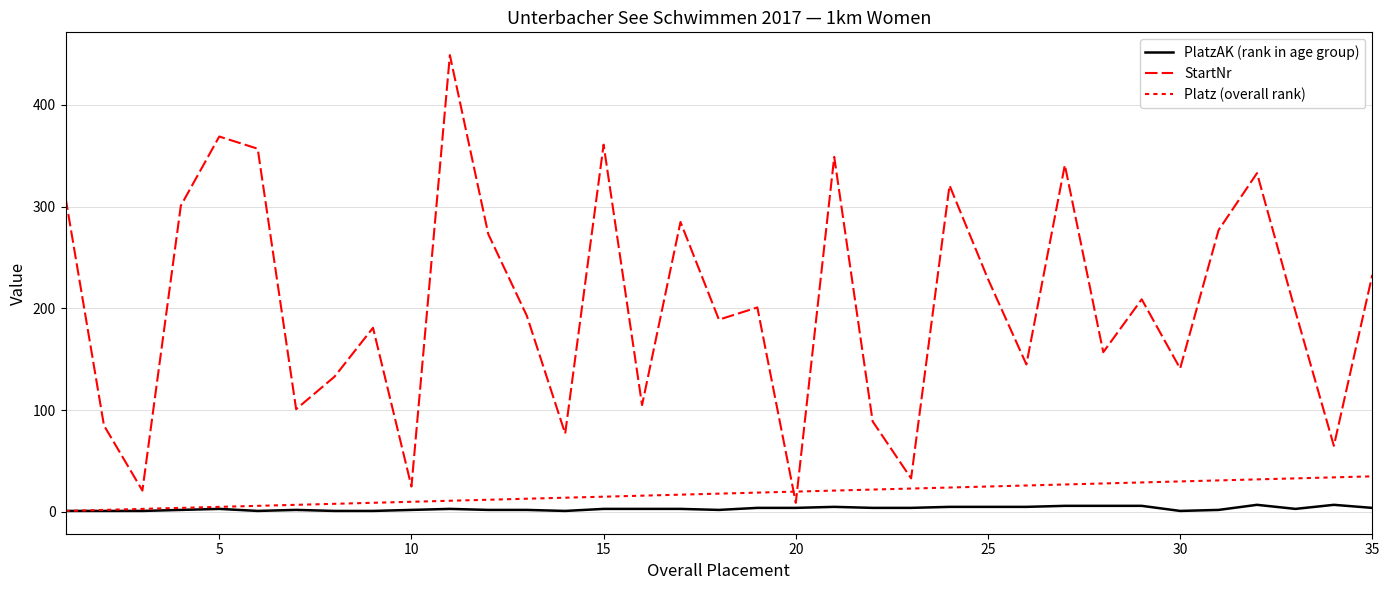

True or false: Platz (overall rank) has more than 0 points higher than both neighbors.

False